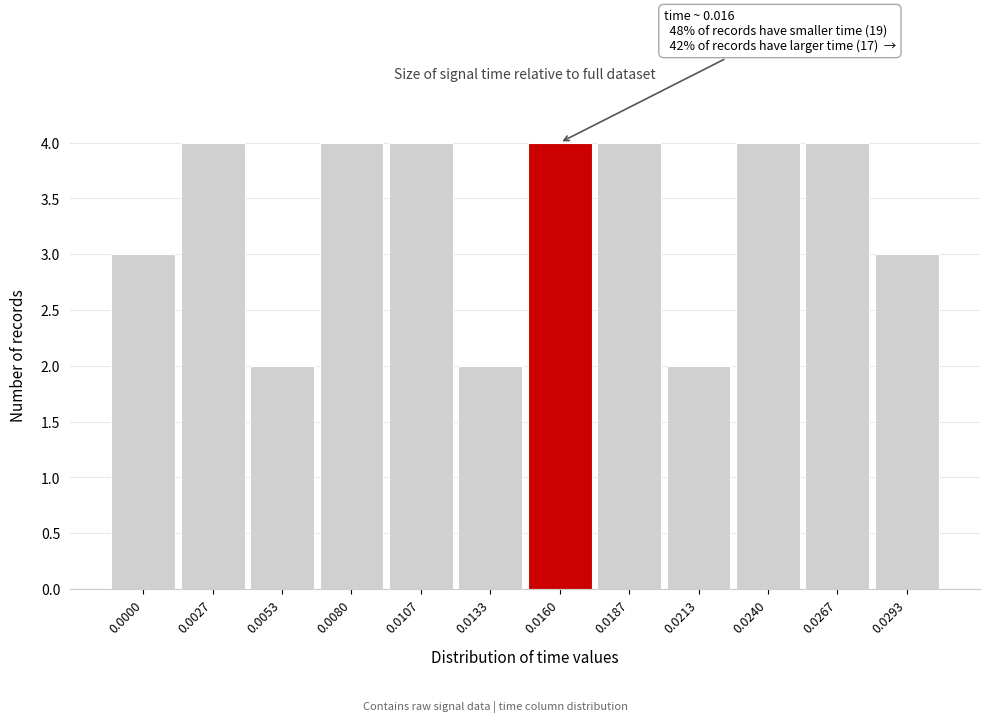

Reading right to left, list all the values displayed in this chart.

3	4	4	2	4	4	2	4	4	2	4	3